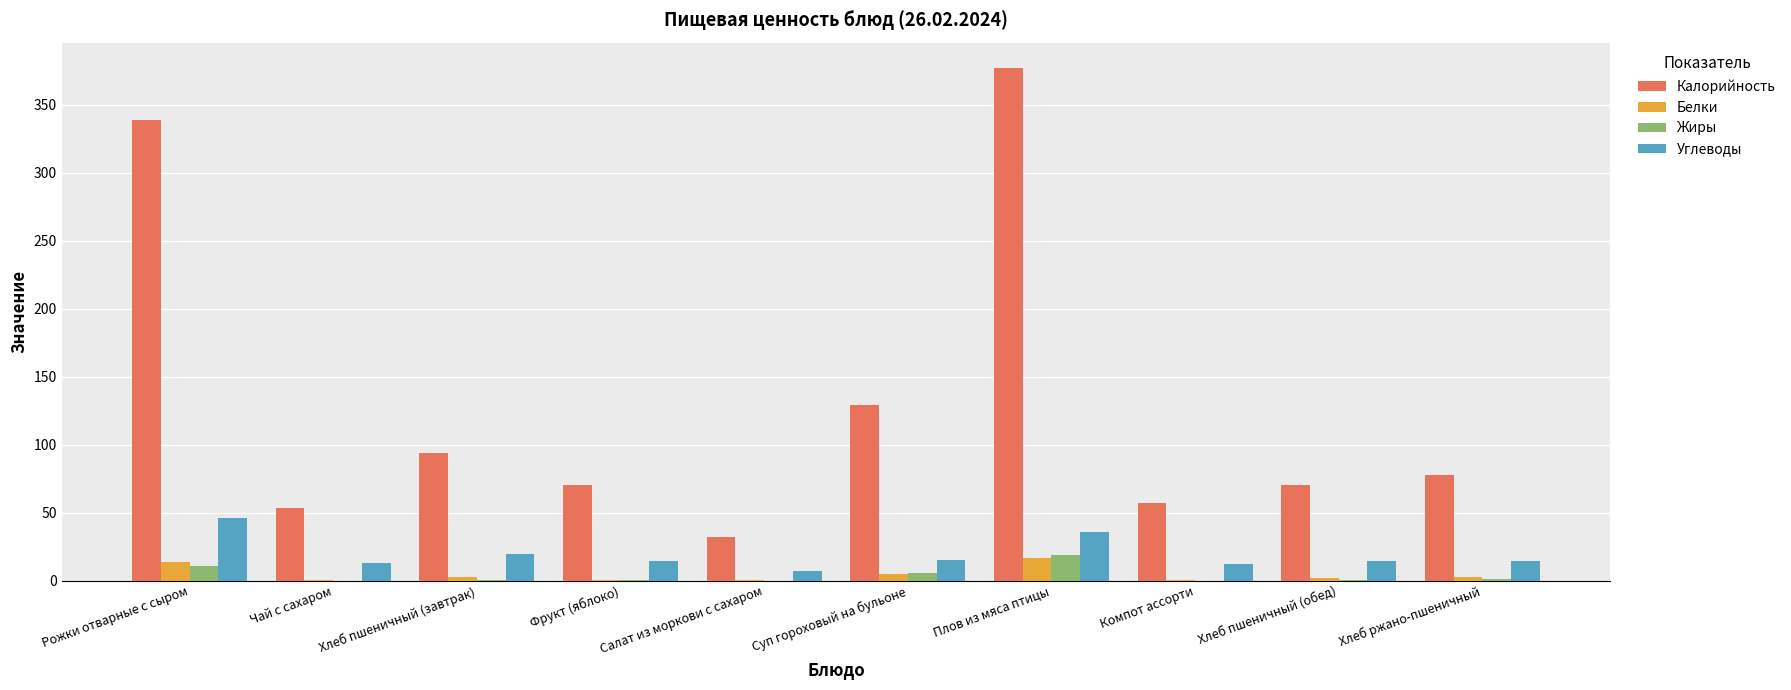

Does the chart contain stacked bars?

No